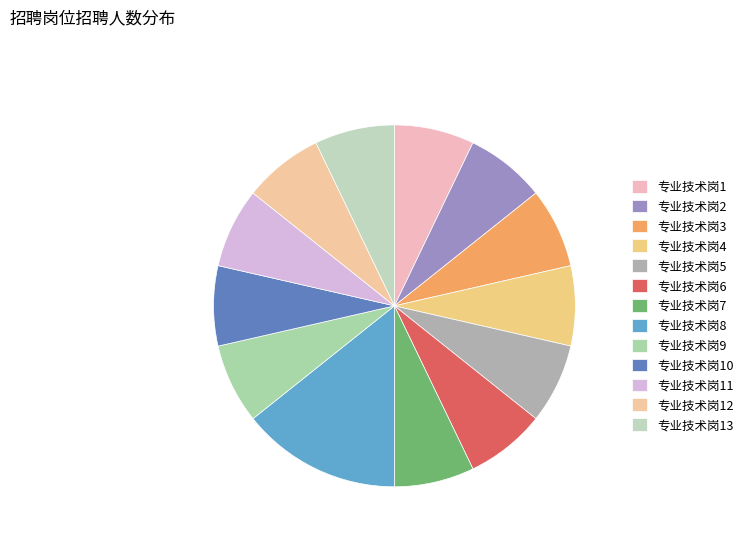

Does any single category account for the majority?

No